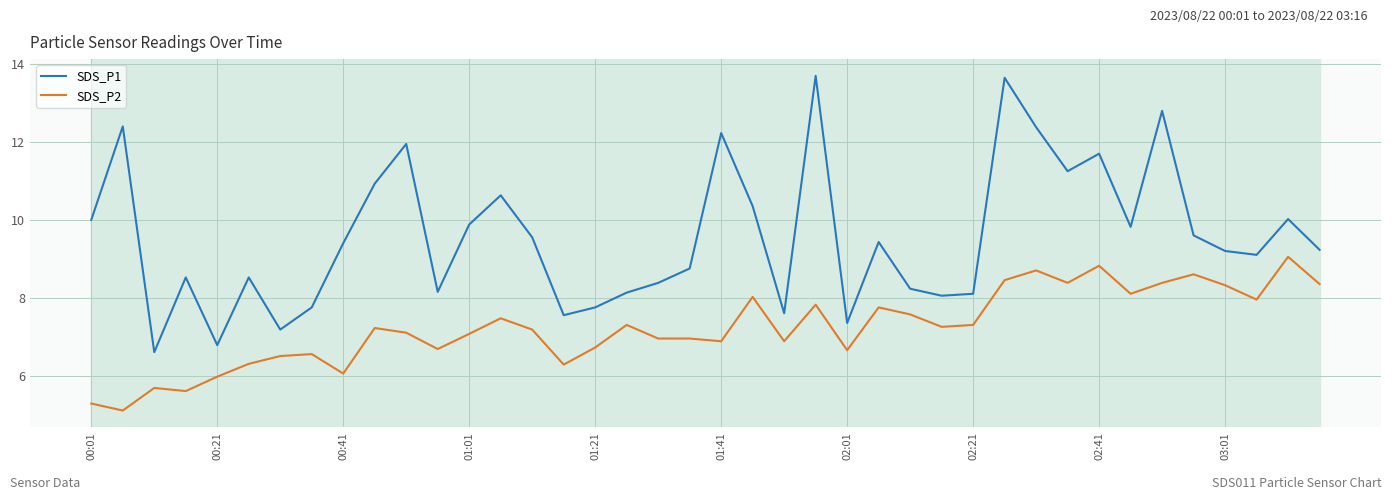

What is the lowest value of the SDS_P1 series?

6.6